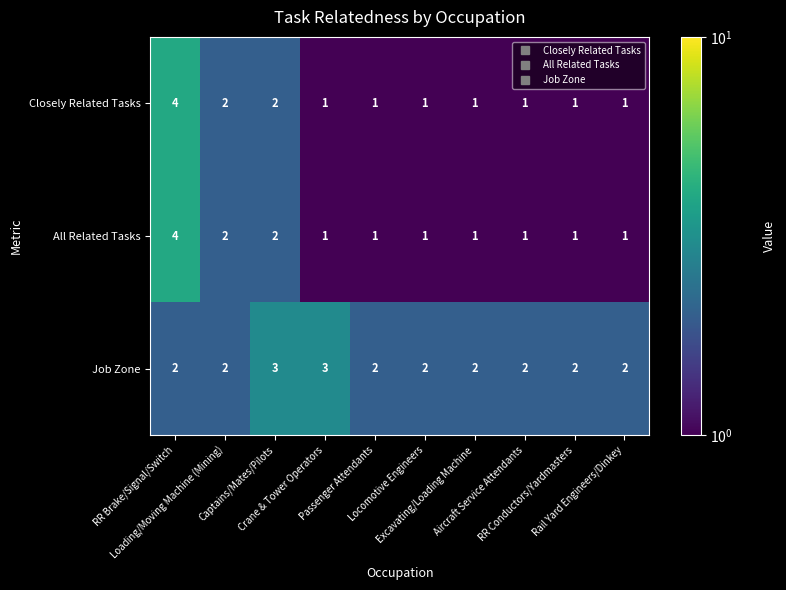

At how many categories does at least one series exceed 1?

10